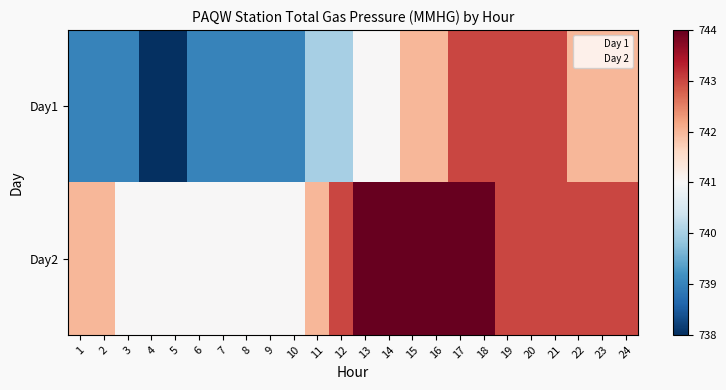

Which has a higher value, 15 or 14?

15